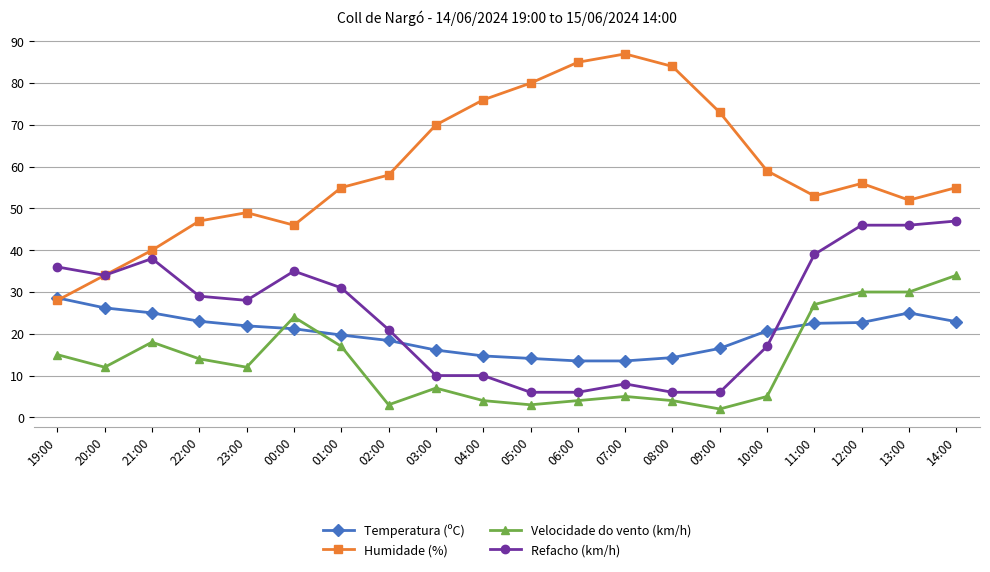

How many times do Humidade (%) and Temperatura (ºC) cross each other?

1